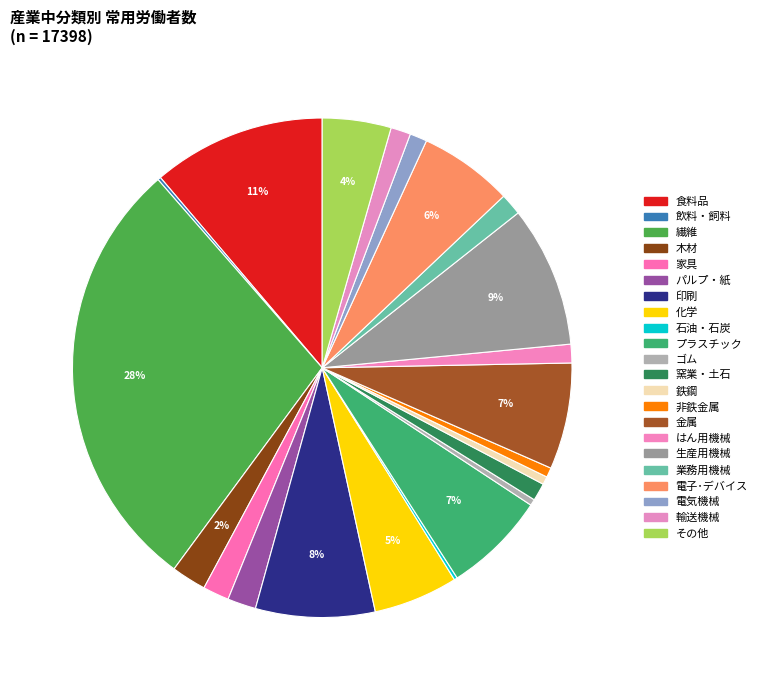

Approximately how many times larger is the value at 木材 compared to その他?

0.5